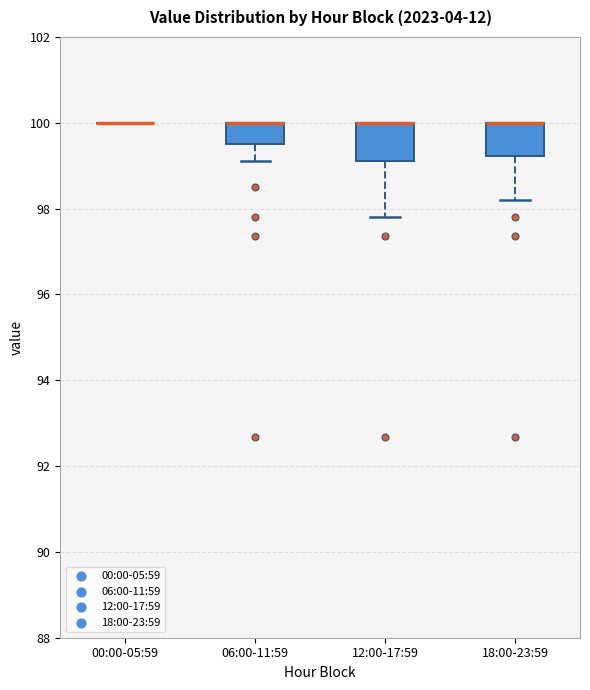

Reading left to right, read every box against the y-axis: the position of its median line, the range the box covers, and the ends of its whiskers. The values are not printed on the chart, so give them approximately, as read against the axis.

00:00-05:59: box collapsed to a line at 100.0, whiskers 100.0 to 100.0
06:00-11:59: median 100.0 (drawn on the box's upper edge), box 99.6 to 100.0, whiskers 99.2 to 100.0
12:00-17:59: median 100.0 (drawn on the box's upper edge), box 99.2 to 100.0, whiskers 97.8 to 100.0
18:00-23:59: median 100.0 (drawn on the box's upper edge), box 99.2 to 100.0, whiskers 98.2 to 100.0